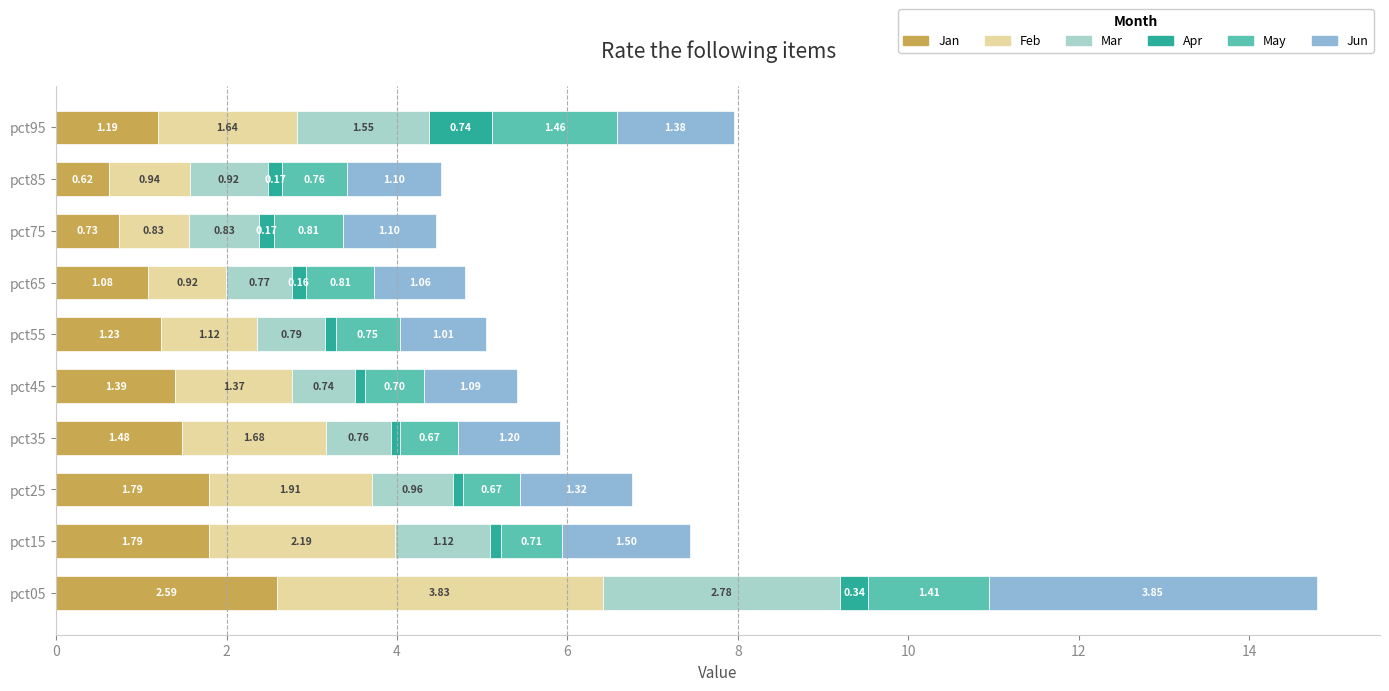

What is the difference between the maximum and minimum values in the Jan series?

2.0